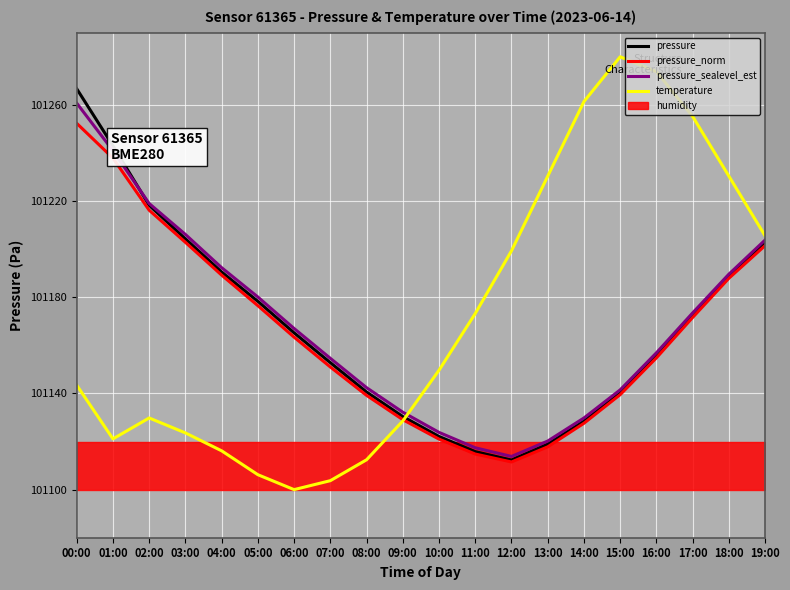

What is the label of the 9th point from the left?

08:00